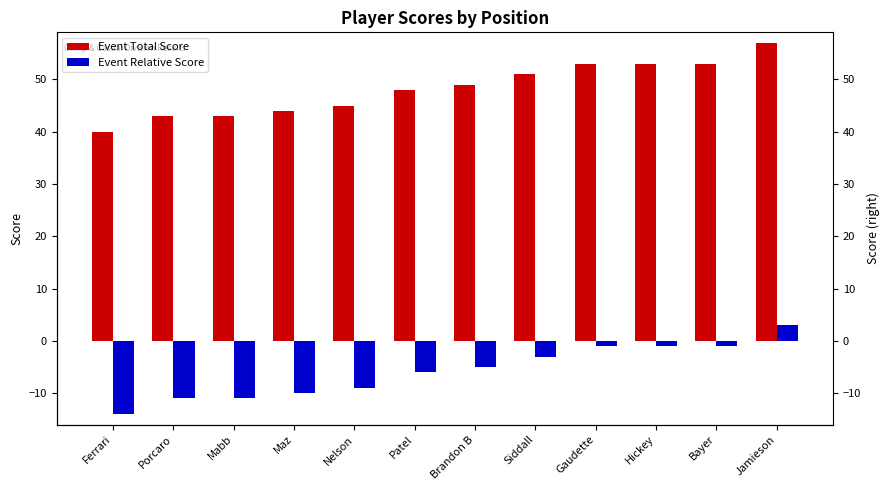

Which series has the largest range (max minus min)?

Event Total Score